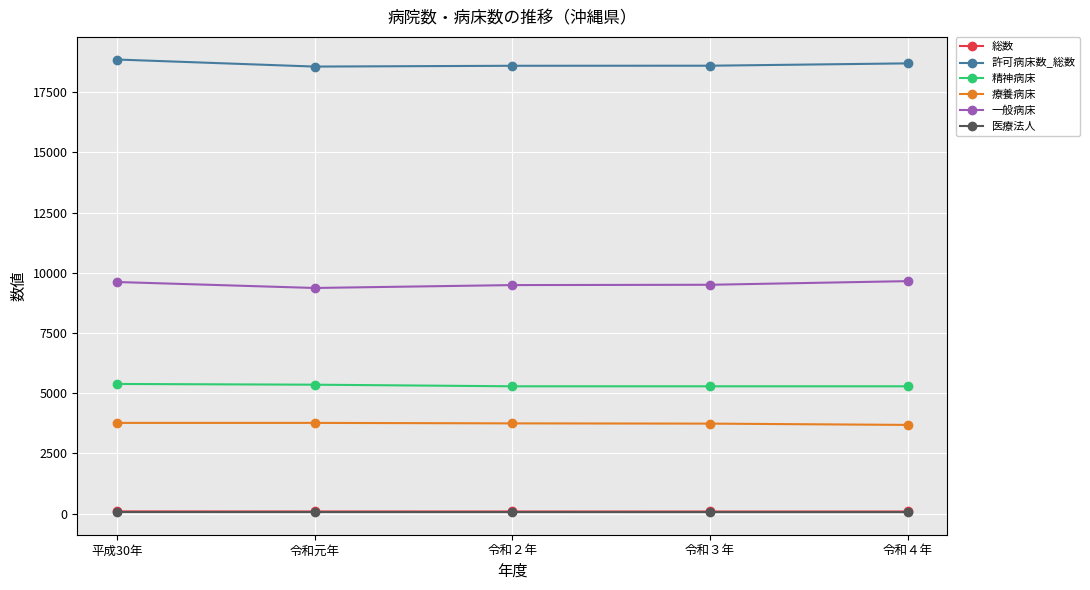

How many series are shown in this chart?

6